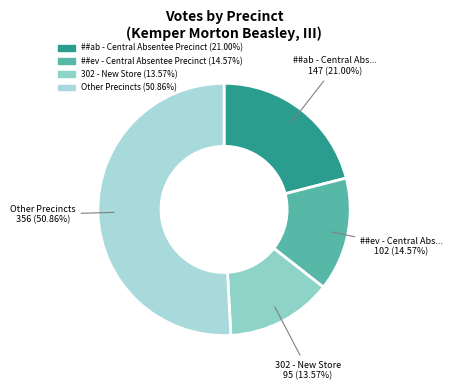

How many segments does this pie chart have?

4